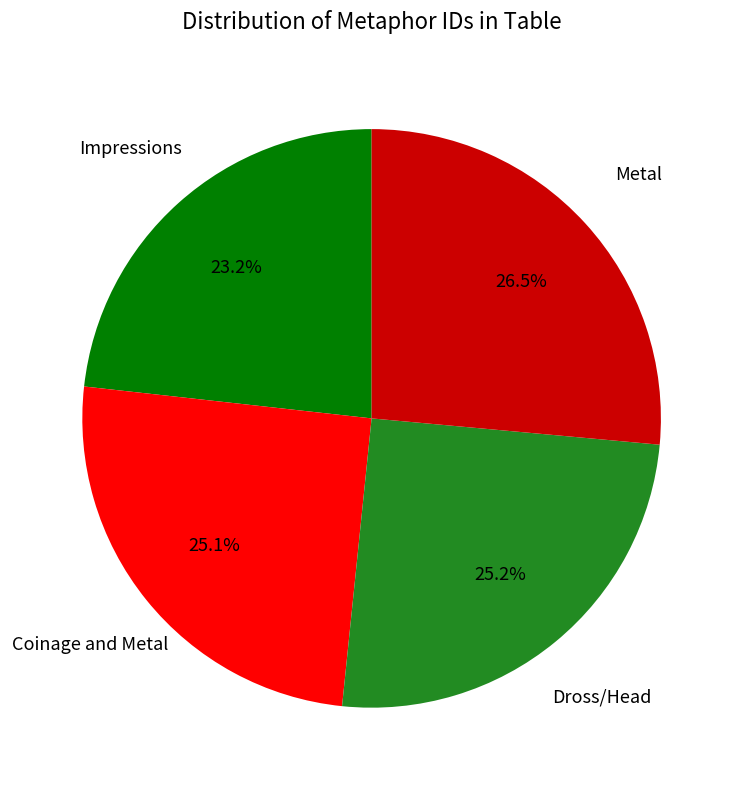

Which category has the smallest portion of the pie?

Impressions